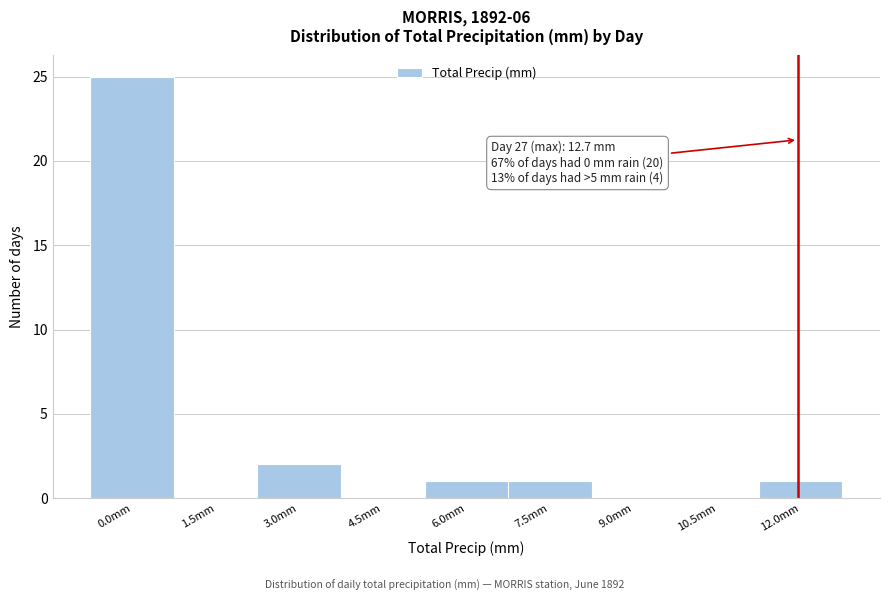

Reading left to right, transcribe all the data shown in this chart.

0.0mm=25	1.5mm=0	3.0mm=2	4.5mm=0	6.0mm=1	7.5mm=1	9.0mm=0	10.5mm=0	12.0mm=1